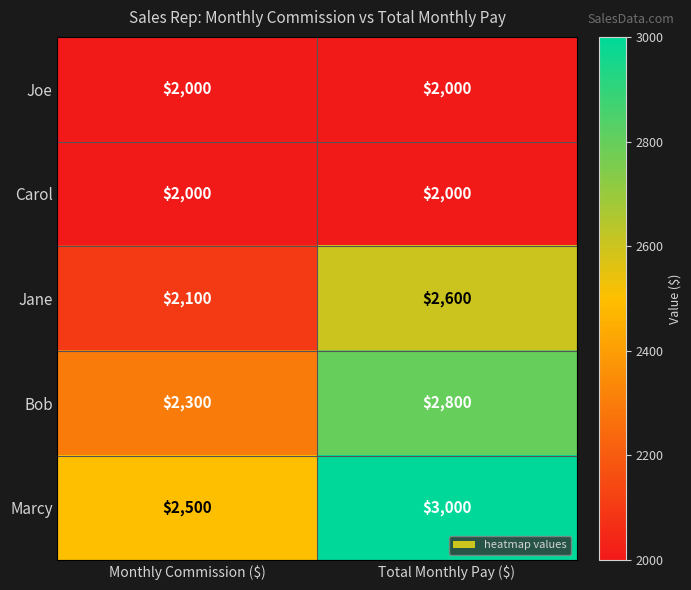

Reading left to right, transcribe all the data shown in this chart.

Joe: 2000	2000
Carol: 2000	2000
Jane: 2100	2600
Bob: 2300	2800
Marcy: 2500	3000